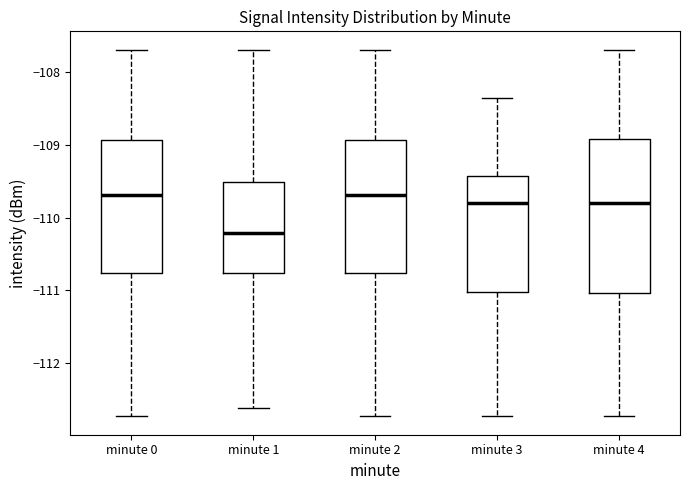

Reading left to right, read every box against the y-axis: the position of its median line, the range the box covers, and the ends of its whiskers. The values are not printed on the chart, so give them approximately, as read against the axis.

minute 0: median -109.7, box -110.8 to -108.9, whiskers -112.7 to -107.7
minute 1: median -110.2, box -110.8 to -109.5, whiskers -112.6 to -107.7
minute 2: median -109.7, box -110.8 to -108.9, whiskers -112.7 to -107.7
minute 3: median -109.8, box -111.0 to -109.4, whiskers -112.7 to -108.4
minute 4: median -109.8, box -111.0 to -108.9, whiskers -112.7 to -107.7